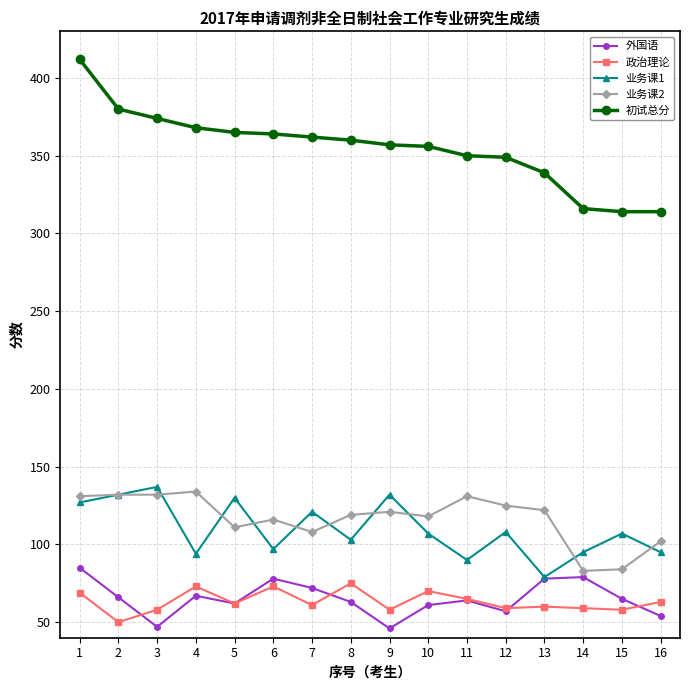

What are all the series names shown in the legend?

外国语, 政治理论, 业务课1, 业务课2, 初试总分